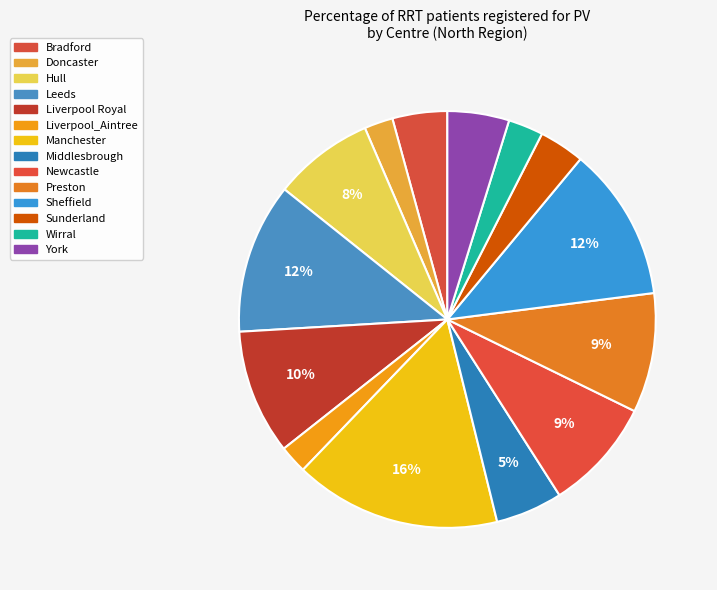

Which has a higher value, York or Middlesbrough?

Middlesbrough